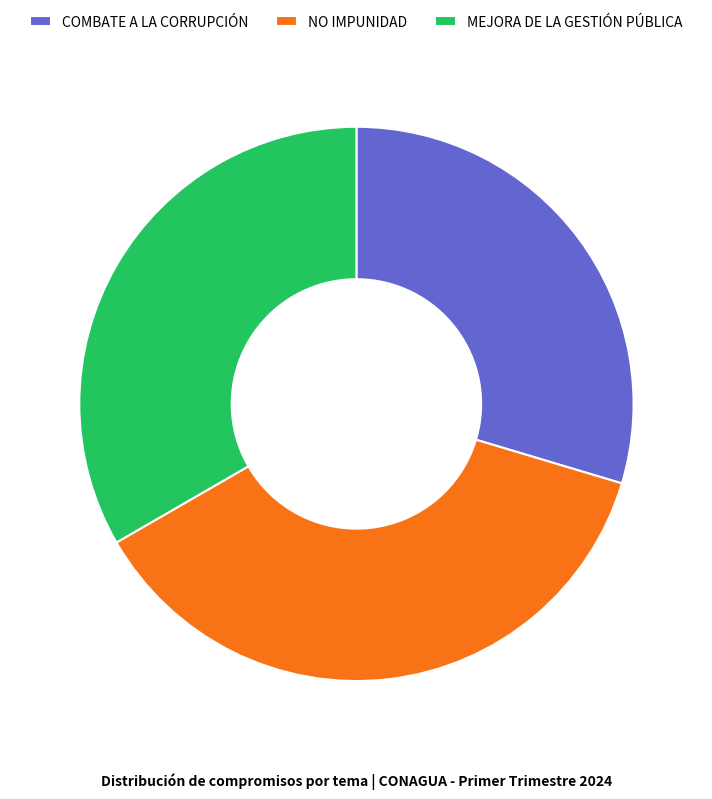

Which category has the smallest portion of the pie?

COMBATE A LA CORRUPCIÓN